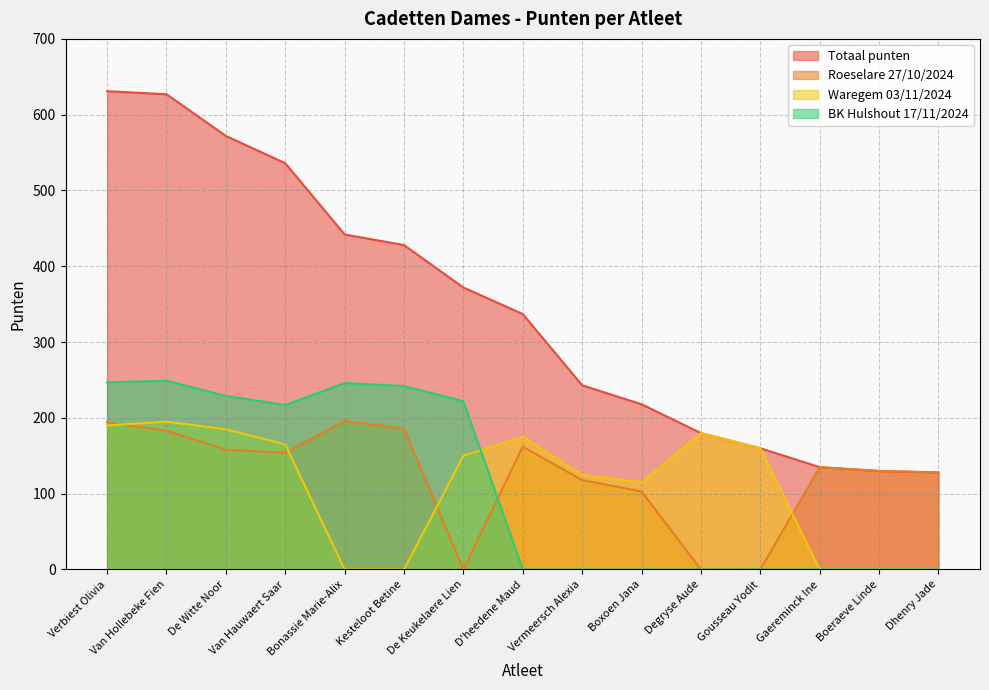

Reading left to right, list all the values displayed in this chart.

Totaal punten: 631	627	572	536	442	428	372	337	243	218	180	160	135	130	128
Roeselare 27/10/2024: 194	183	158	154	196	186	0	162	118	103	0	0	135	130	128
Waregem 03/11/2024: 190	195	185	165	0	0	150	175	125	115	180	160	0	0	0
BK Hulshout 17/11/2024: 247	249	229	217	246	242	222	0	0	0	0	0	0	0	0